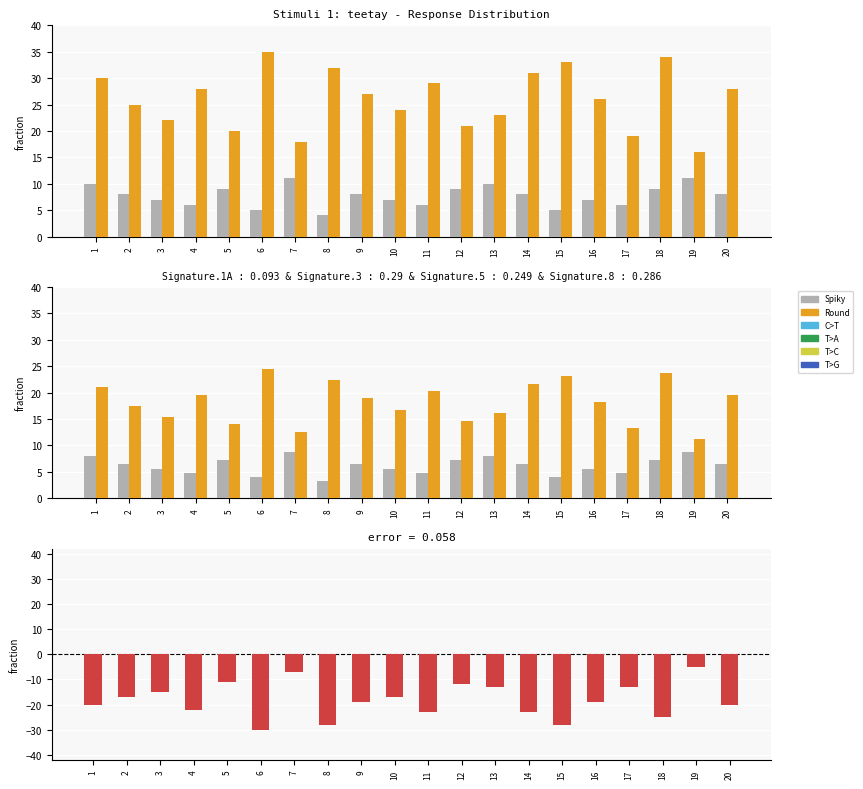

At which category is the sum across all series the highest?

19